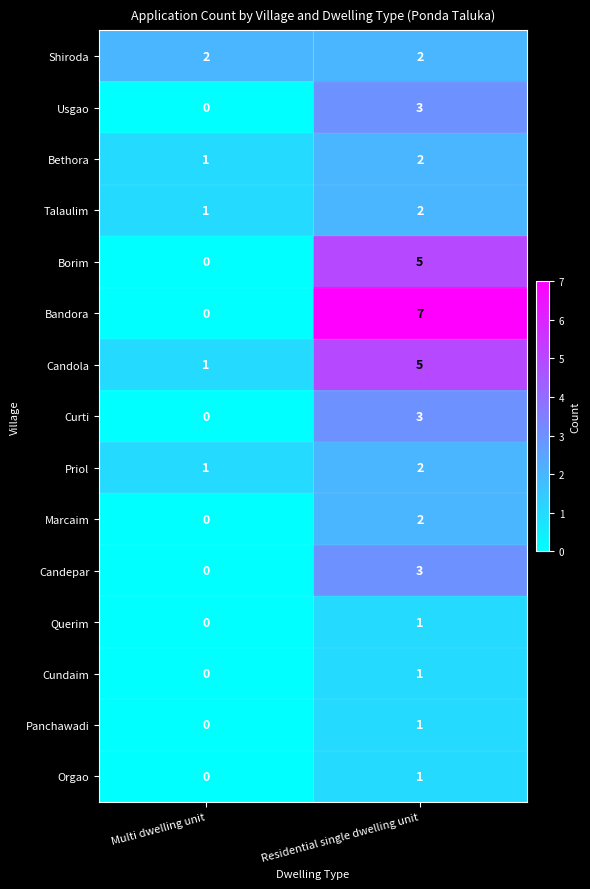

Reading left to right, extract all data points from this chart.

Shiroda: 2	2
Usgao: 0	3
Bethora: 1	2
Talaulim: 1	2
Borim: 0	5
Bandora: 0	7
Candola: 1	5
Curti: 0	3
Priol: 1	2
Marcaim: 0	2
Candepar: 0	3
Querim: 0	1
Cundaim: 0	1
Panchawadi: 0	1
Orgao: 0	1